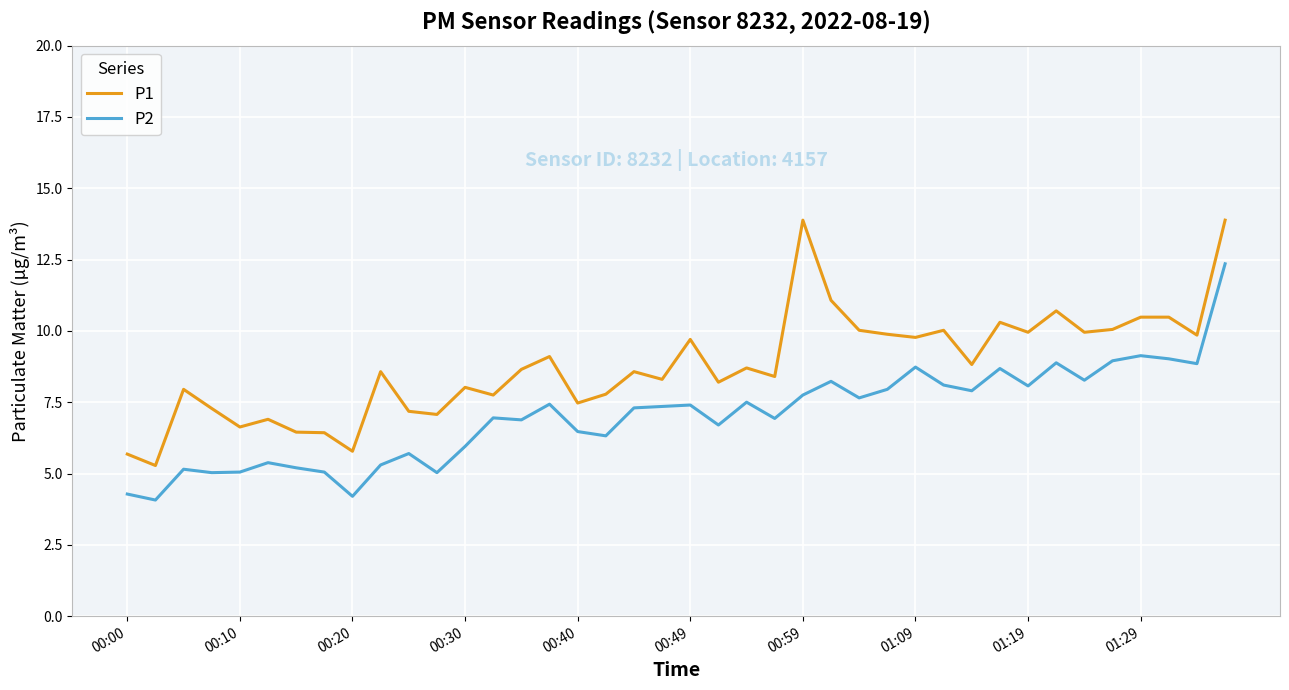

At how many categories does at least one series exceed 6?

37